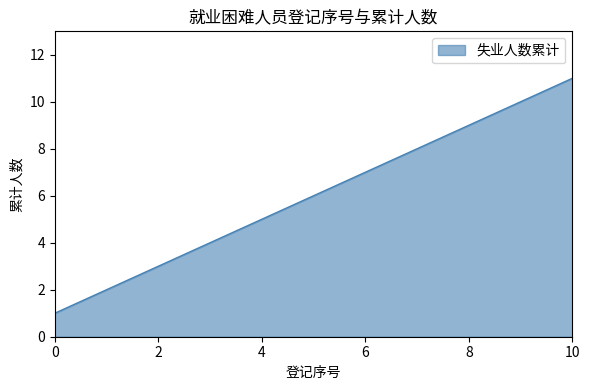

Count the number of data series in this chart.

1